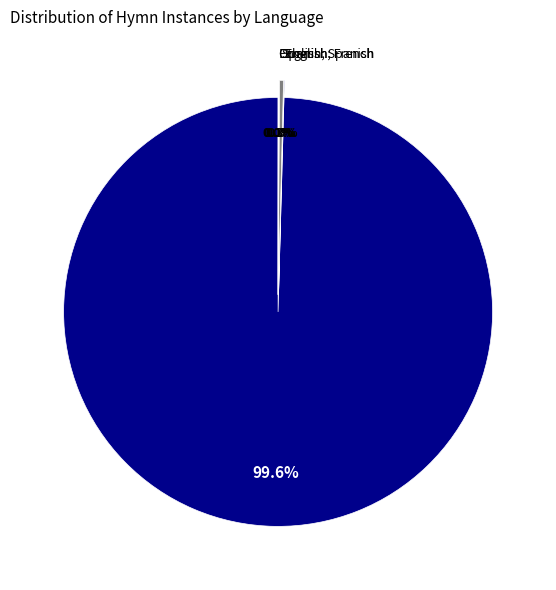

Which category has the biggest portion of the pie?

English